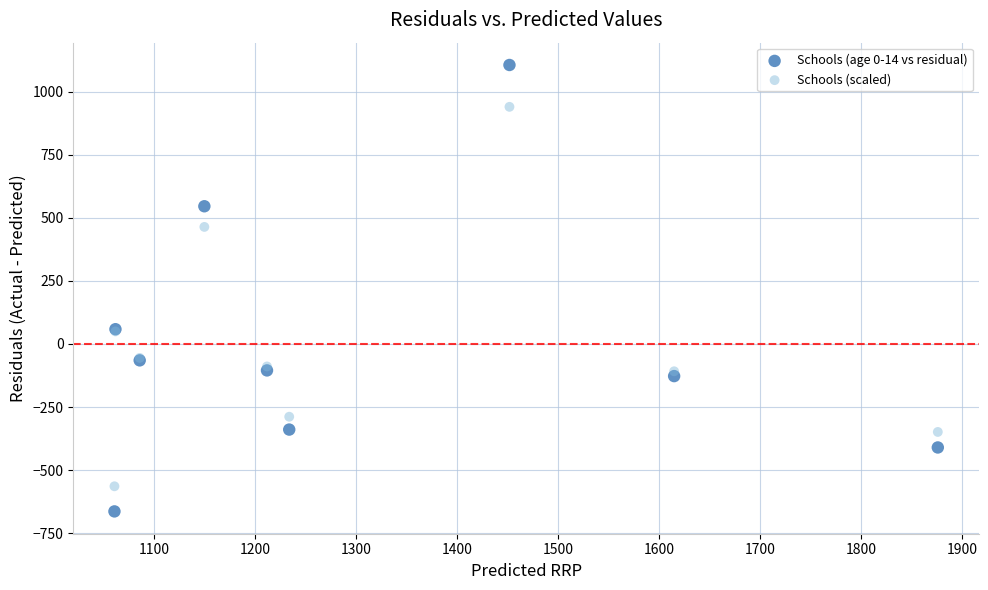

Which series has the largest Y range (max minus min)?

Schools (age 0-14 vs residual)